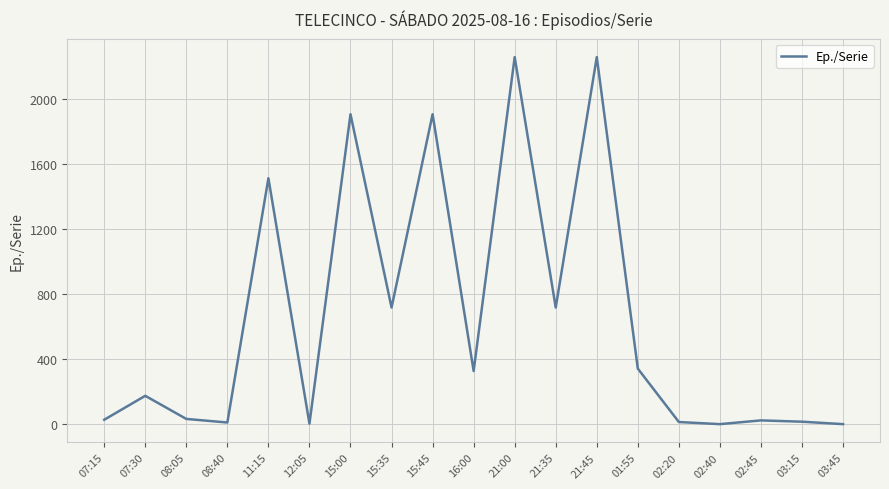

The chart shows a value of 566 at 16:00. True or false?

False